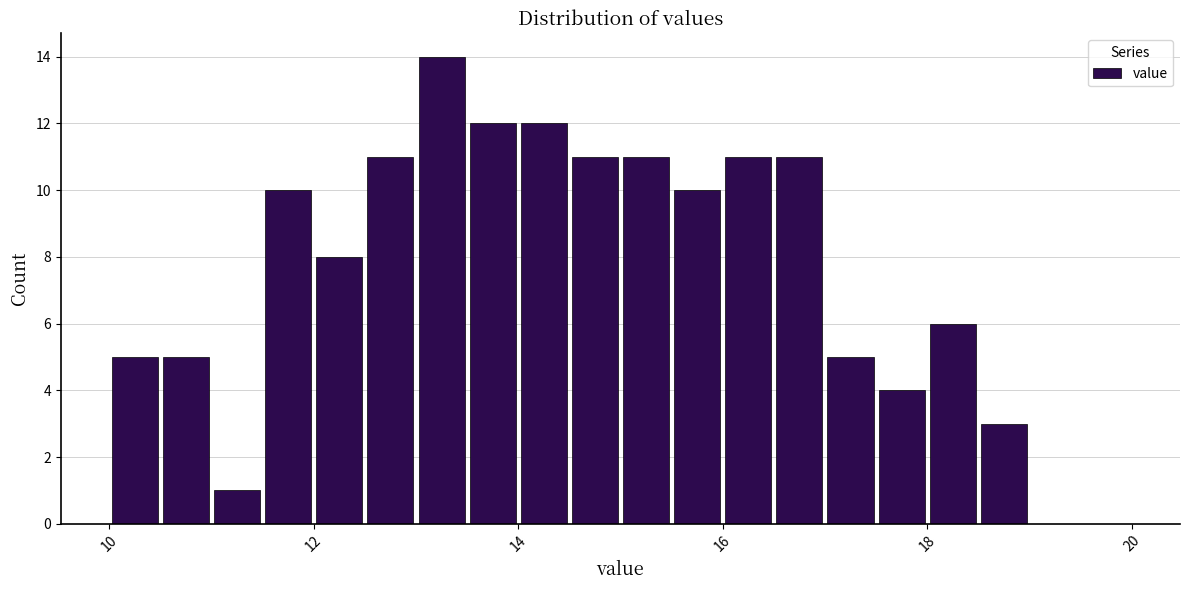

Around what value on the x-axis is the tallest bar? Give the approximate position of its centre, as read against the axis.

13.2